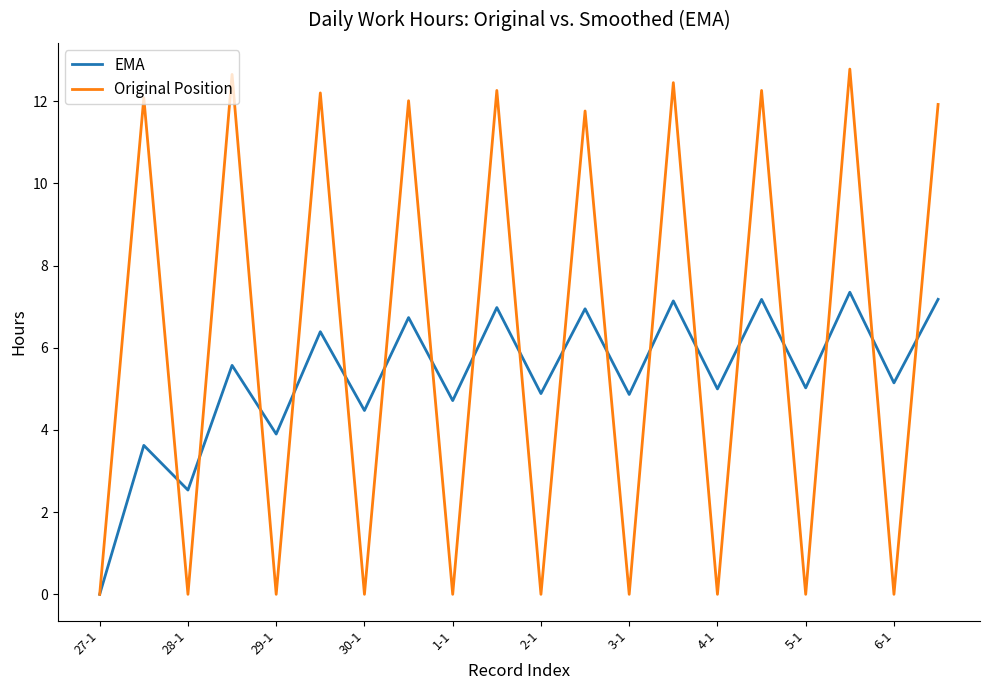

Rank the series by their average value, from highest to lowest.

Original Position, EMA